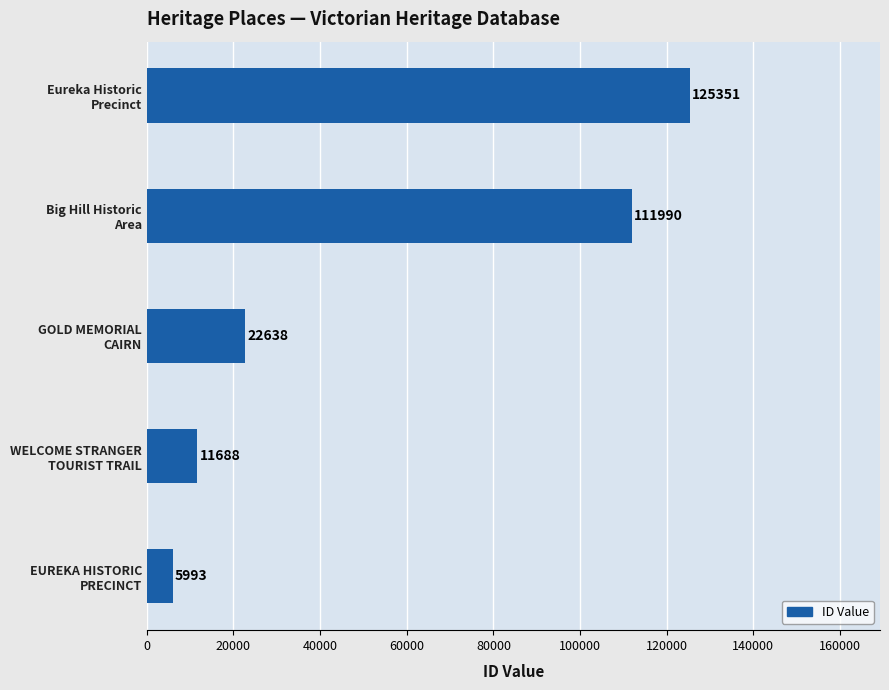

What is the difference between the maximum and second lowest values?

113663